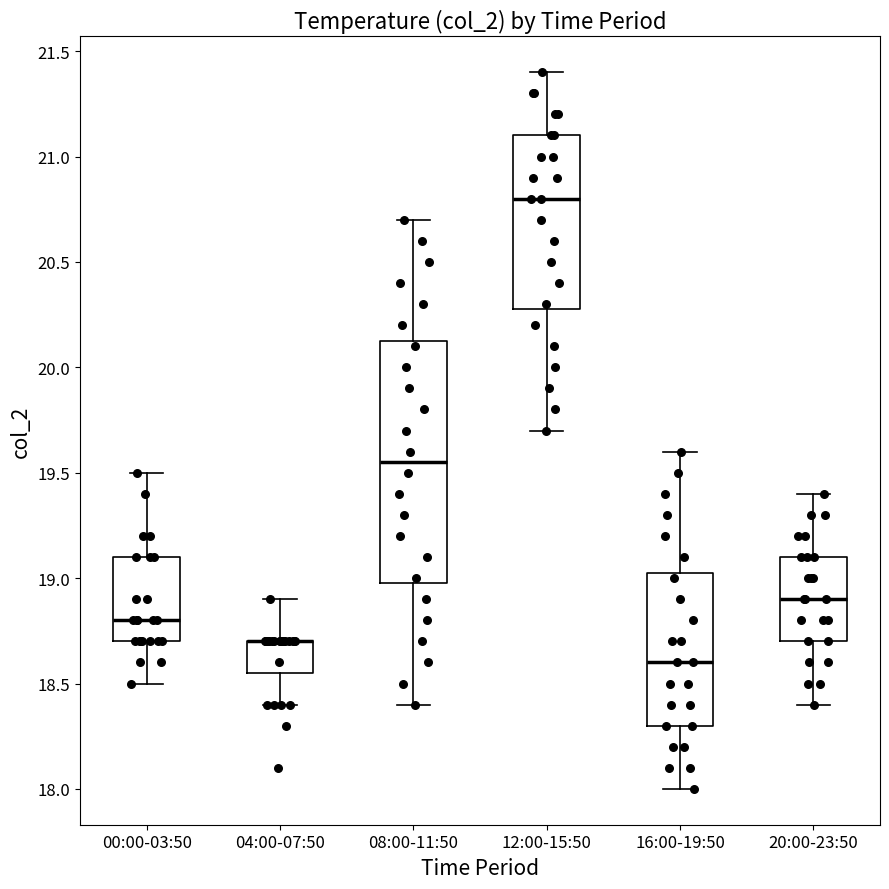

Where is the upper edge of the box for 12:00-15:50 on the y-axis? The values are not printed on the chart, so give them approximately, as read against the axis.

21.10